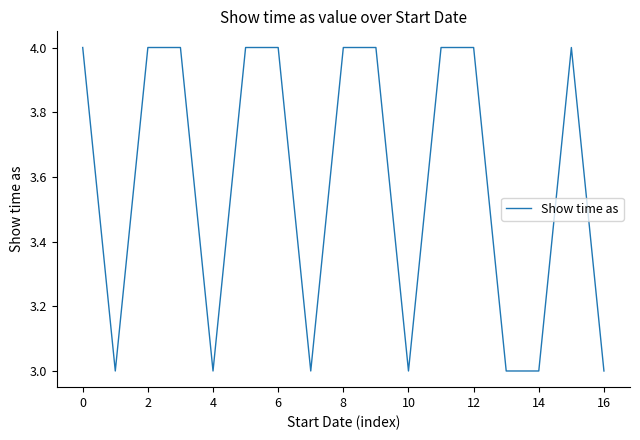

What is the smallest value displayed?

3